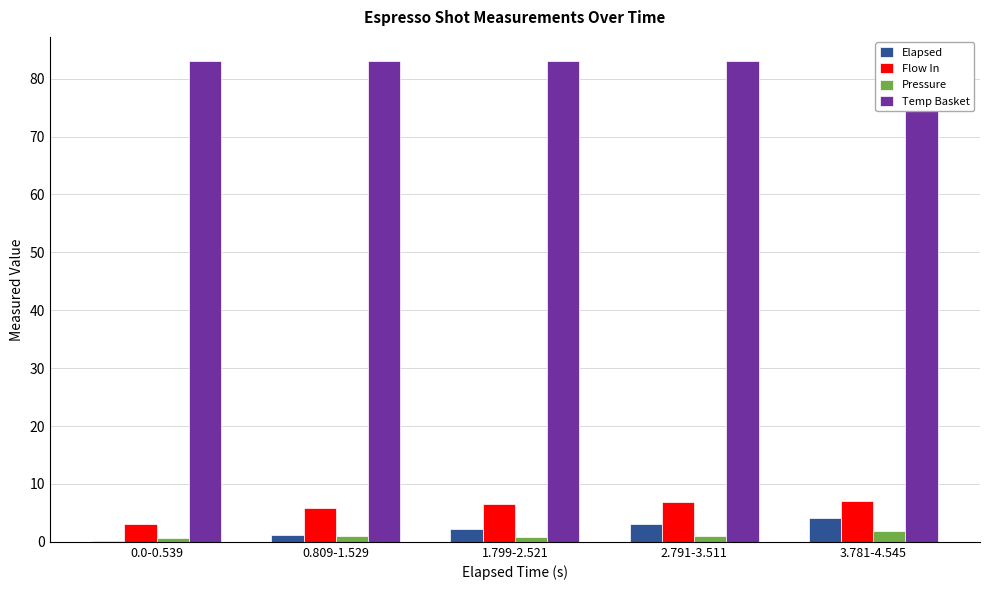

How many groups of bars are there?

5